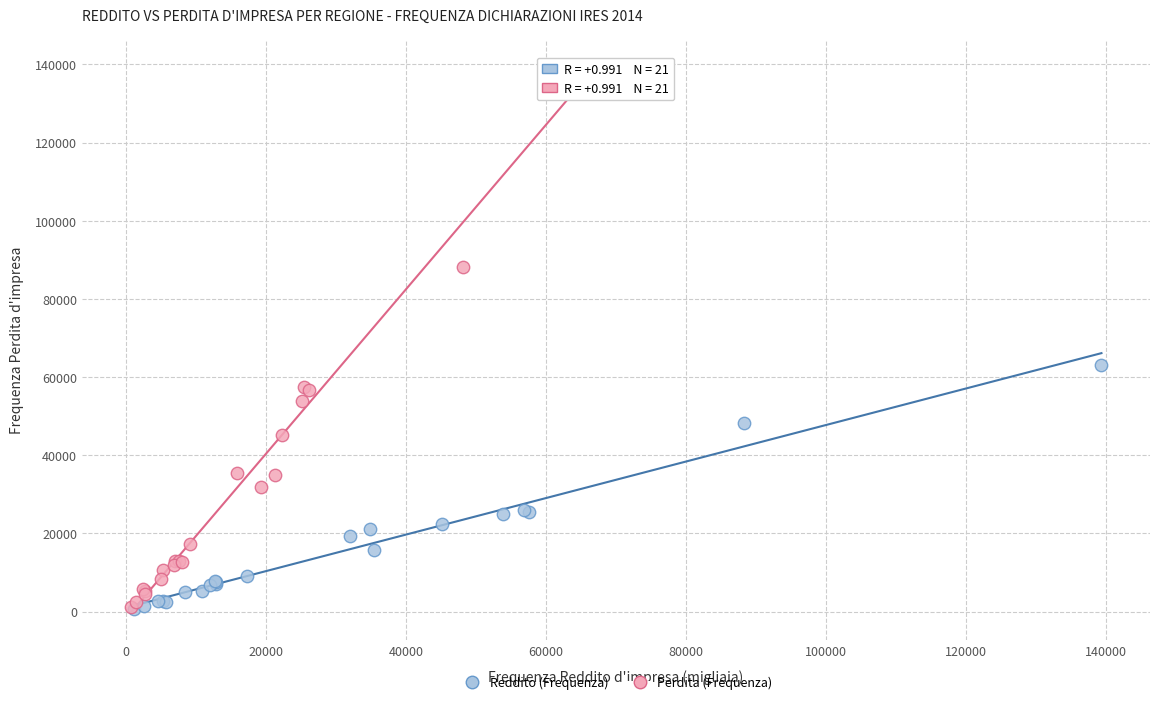

Which series has the widest spread of Y values?

Perdita (Frequenza)